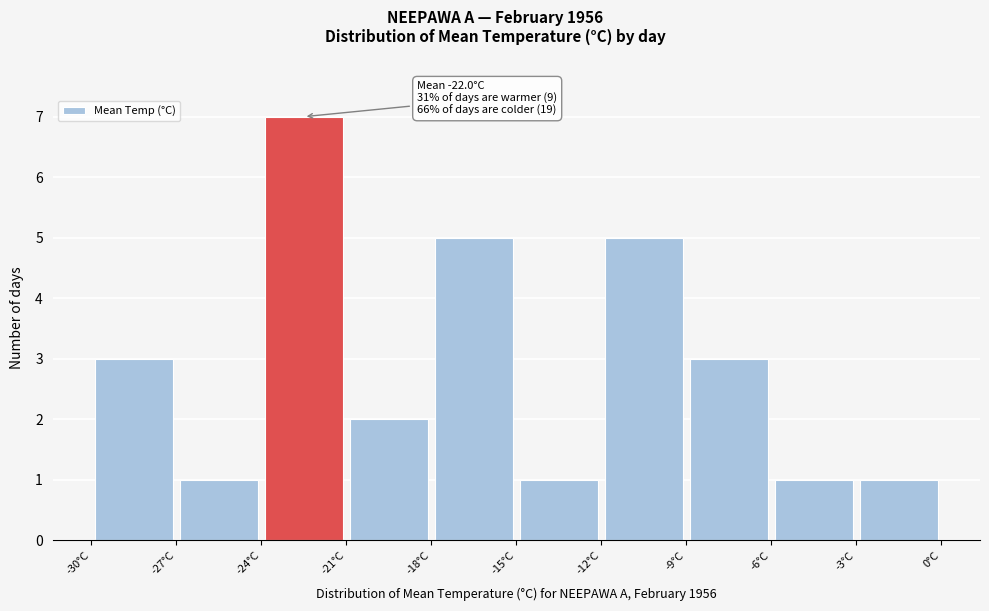

Which range on the x-axis has the tallest bar?

-24 to -21